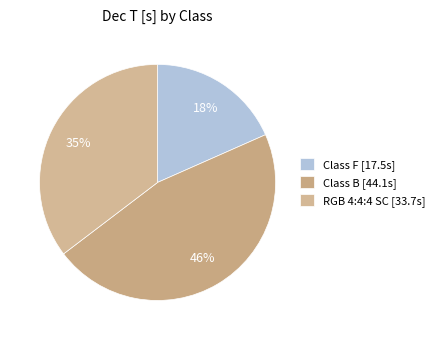

Is there any slice that represents more than half of the pie?

No